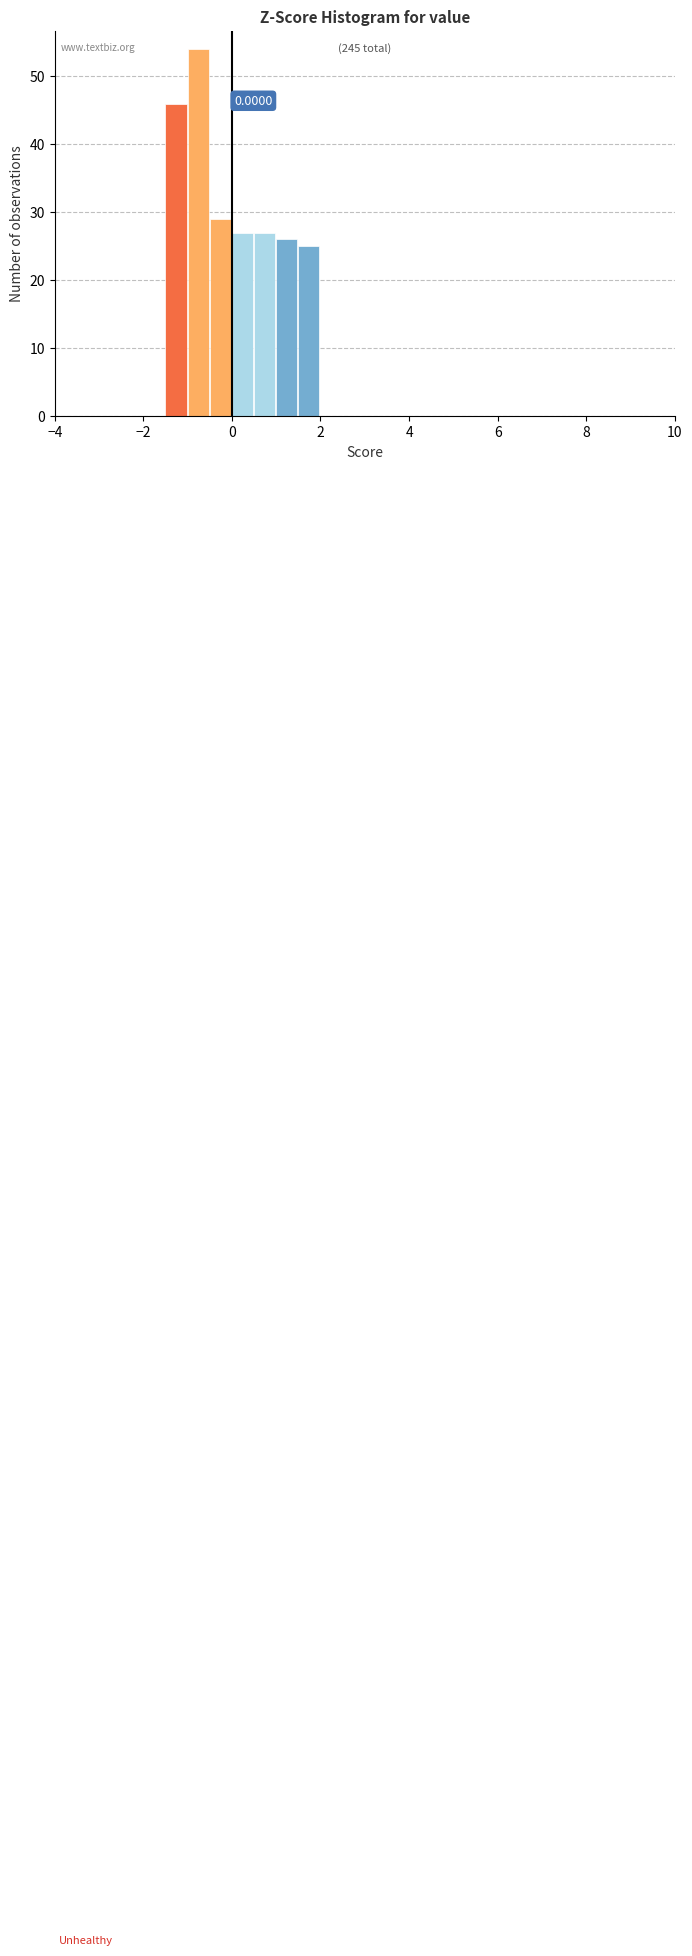

Around what value on the x-axis is the tallest bar? Give the approximate position of its centre, as read against the axis.

-0.8